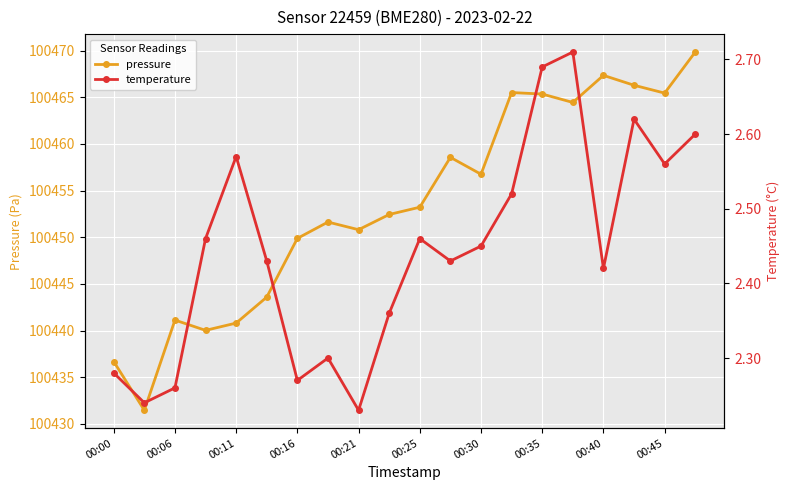

Count the temperature values in the range 2 to 3.

20